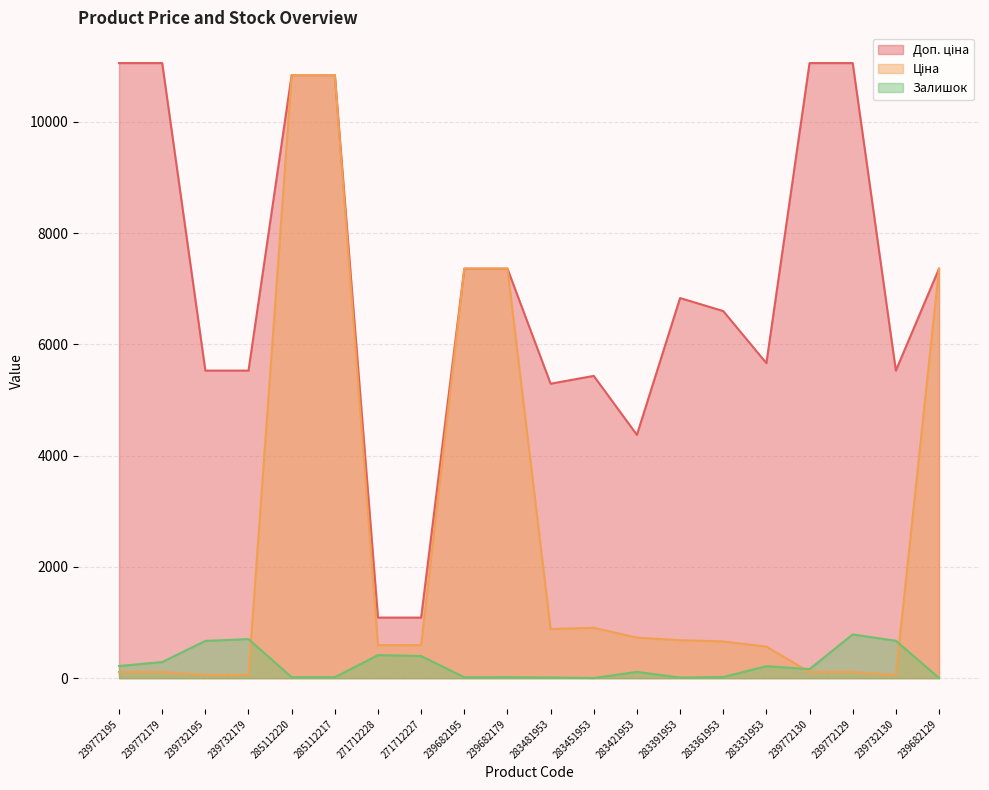

What are all the series names shown in the legend?

Доп. ціна, Ціна, Залишок